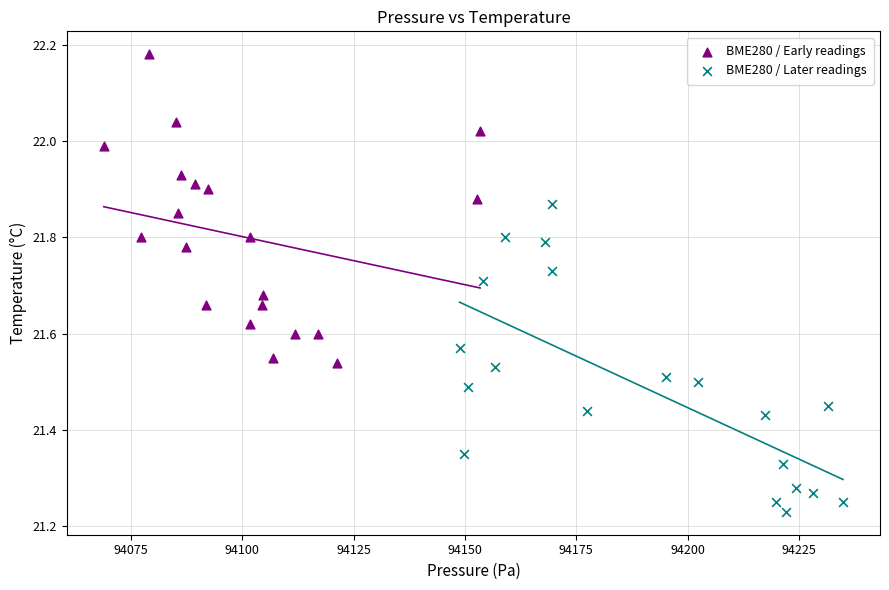

What are all the series names shown in the legend?

BME280 / Early readings, BME280 / Later readings